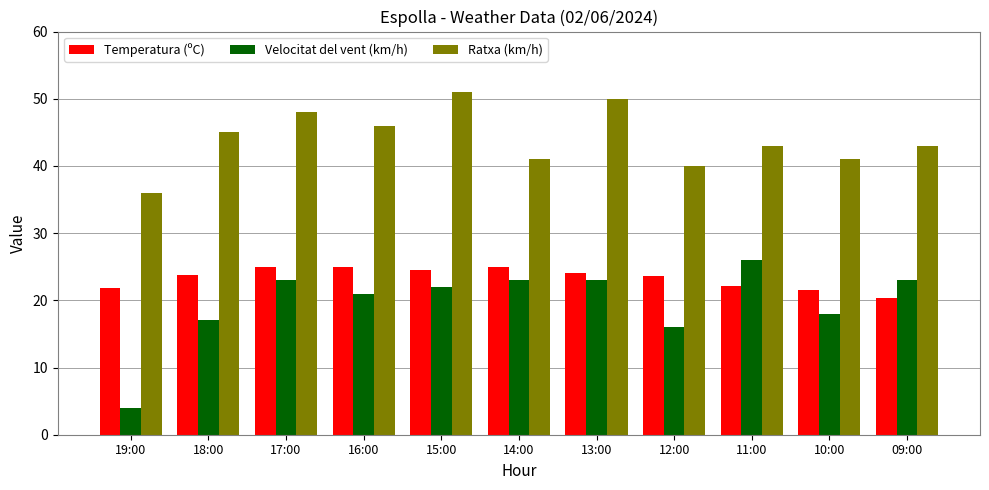

Rank the series by their average value, from highest to lowest.

Ratxa (km/h), Temperatura (ºC), Velocitat del vent (km/h)